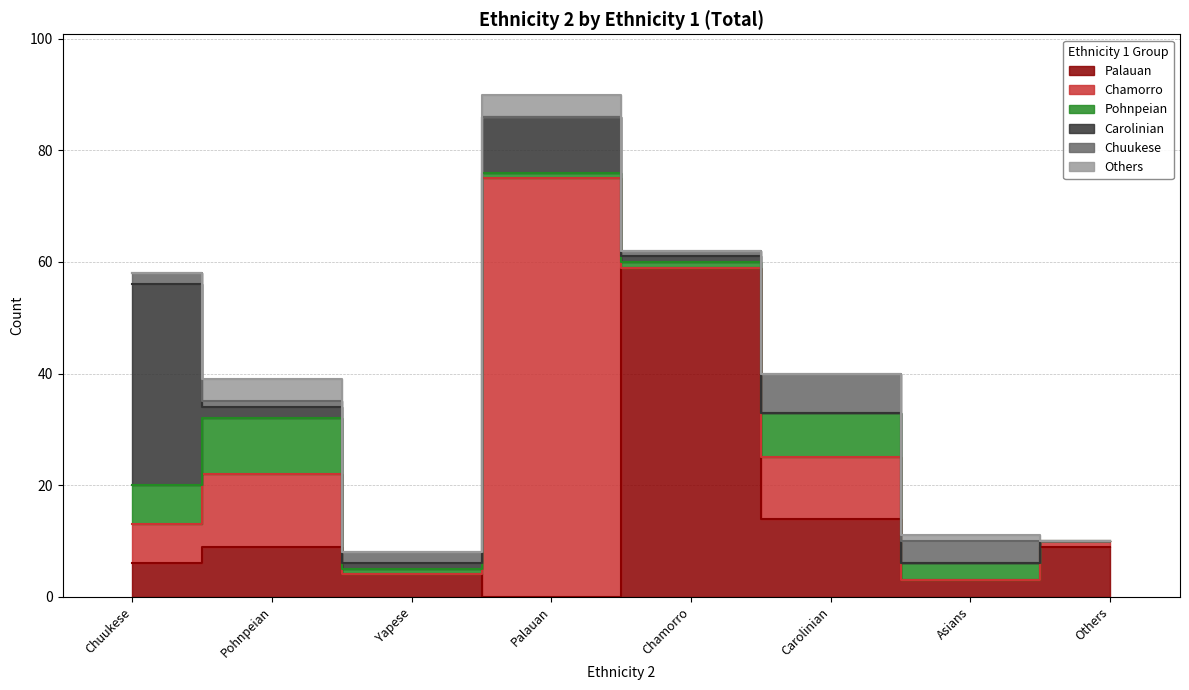

What is the sum of the Pohnpeian values at Chuukese and Others?

7